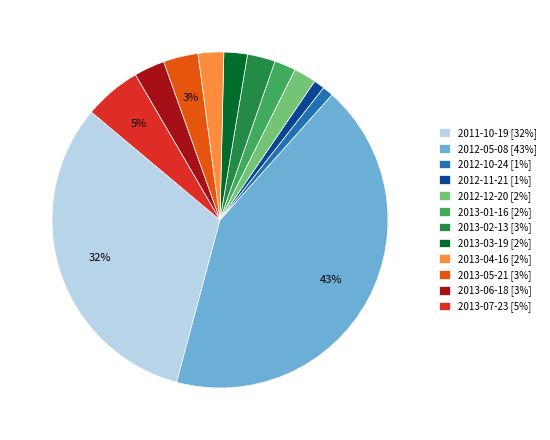

The 2012-05-08 [43%] slice represents 36% of the pie. True or false?

False